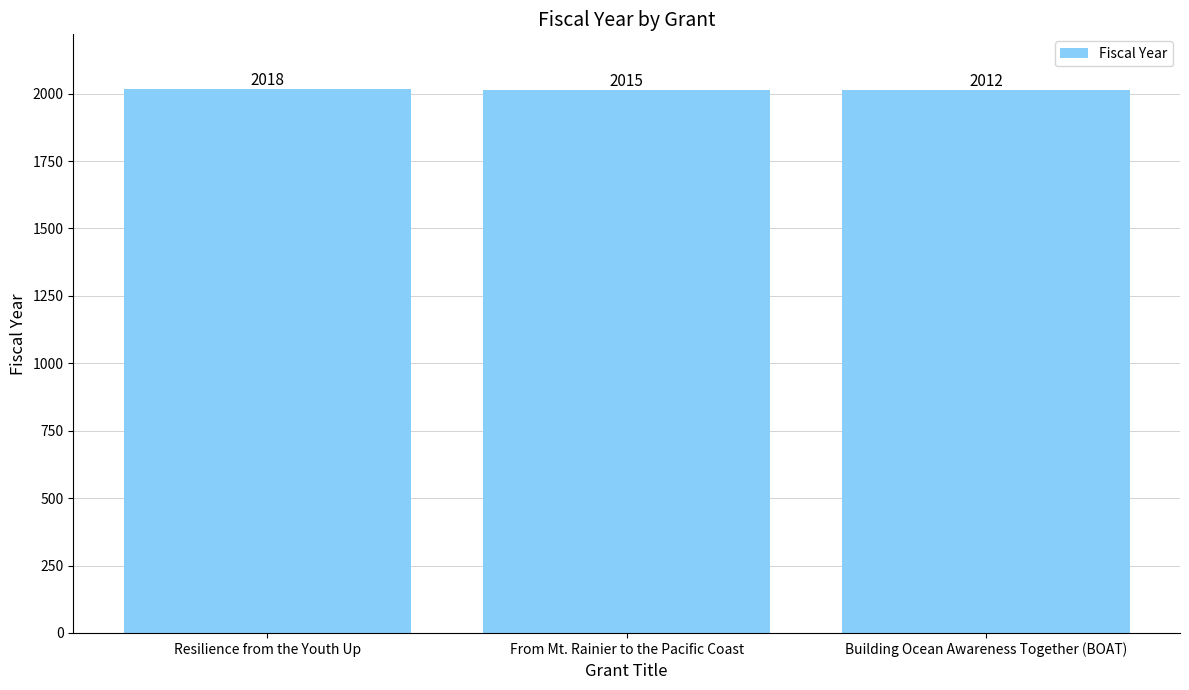

What is the difference between the values at Building Ocean Awareness Together (BOAT) and From Mt. Rainier to the Pacific Coast?

3